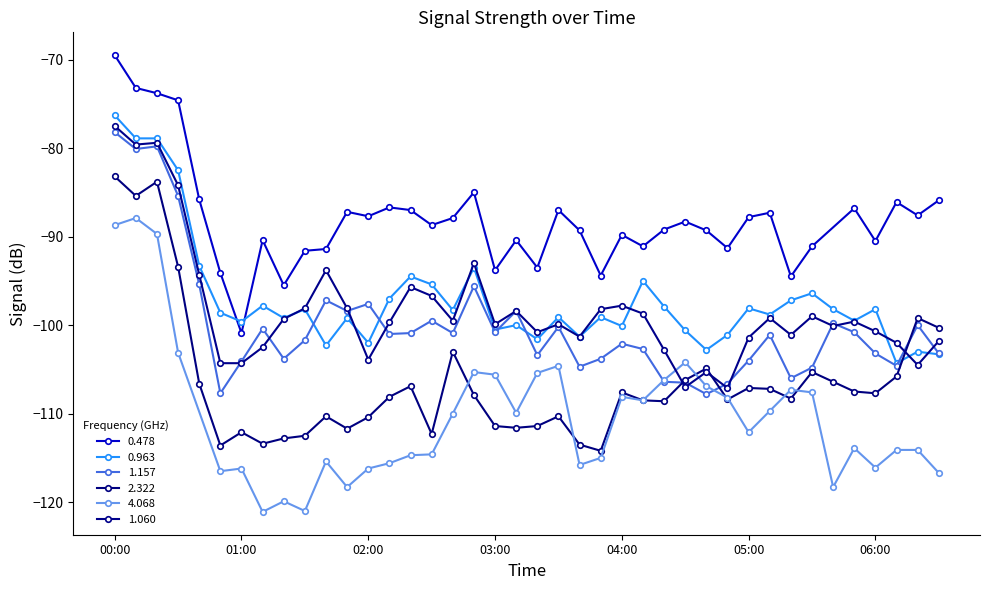

What is the approximate value of 1.060 at 2011/04/18 03:40?

-101.3